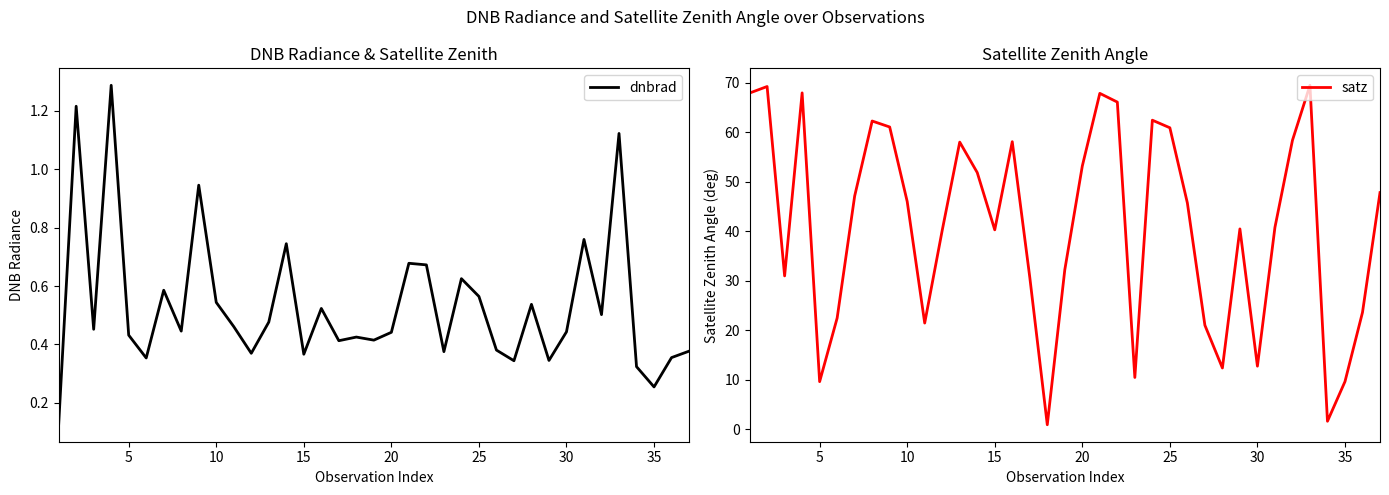

True or false: dnbrad and satz cross at least once.

False